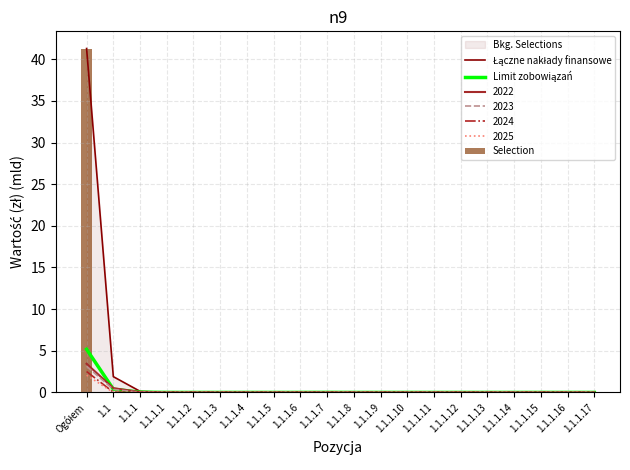

Which series has the largest total across all categories?

Łączne nakłady finansowe